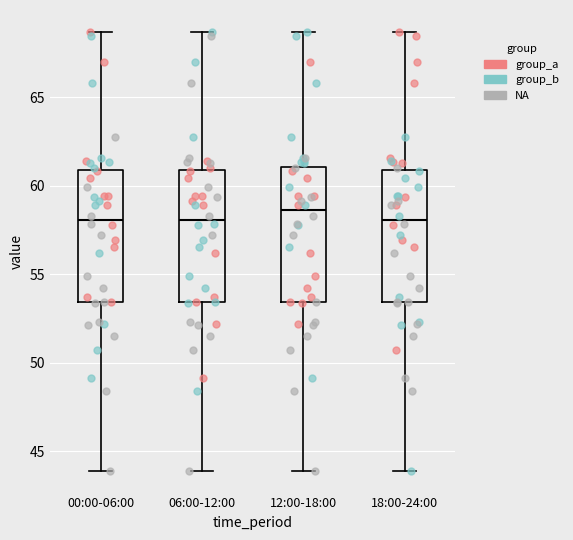

Where does the median line of the box for 18:00-24:00 sit on the y-axis? The values are not printed on the chart, so give them approximately, as read against the axis.

58.0